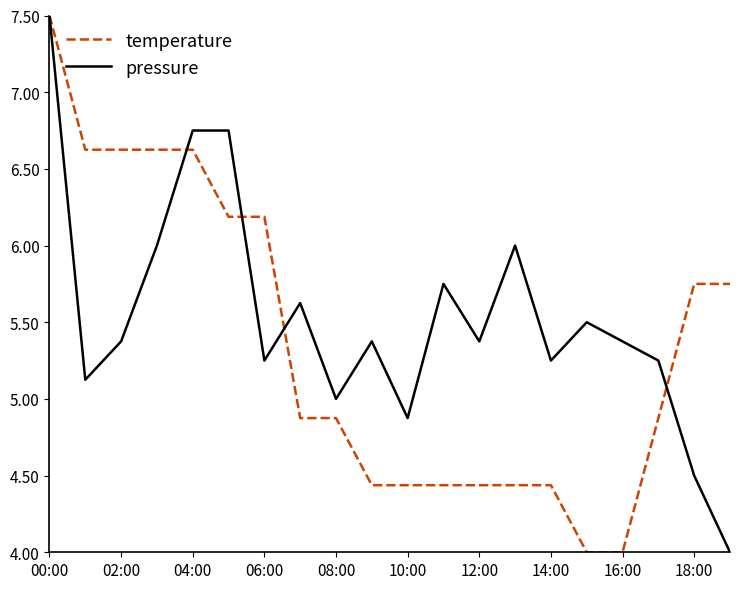

What is the average value of the pressure series?

5.5